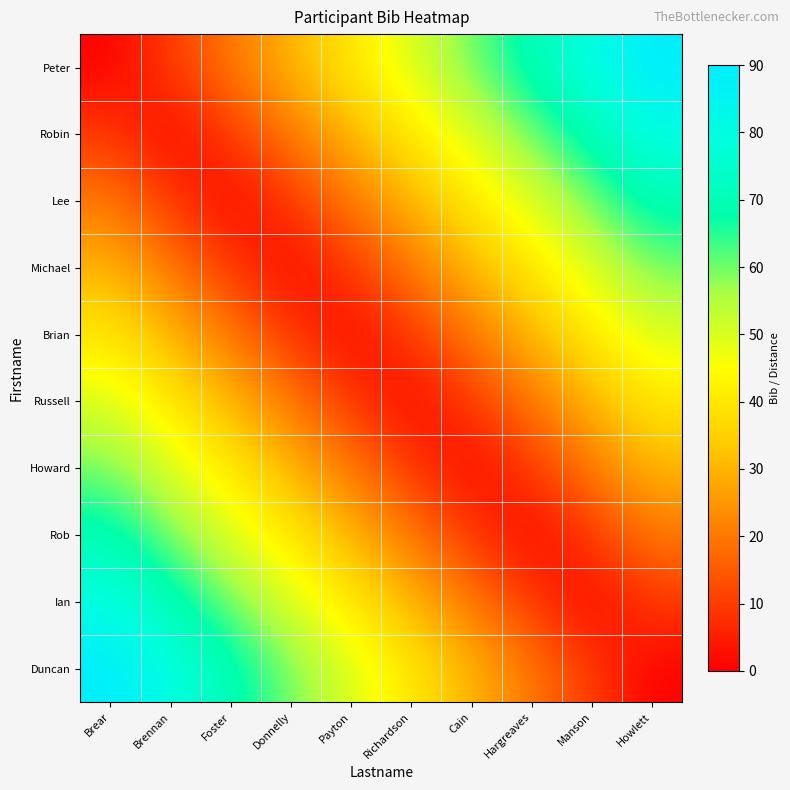

Rank the series at Cain from highest to lowest value.

Peter, Robin, Lee, Michael, Duncan, Brian, Ian, Russell, Rob, Howard